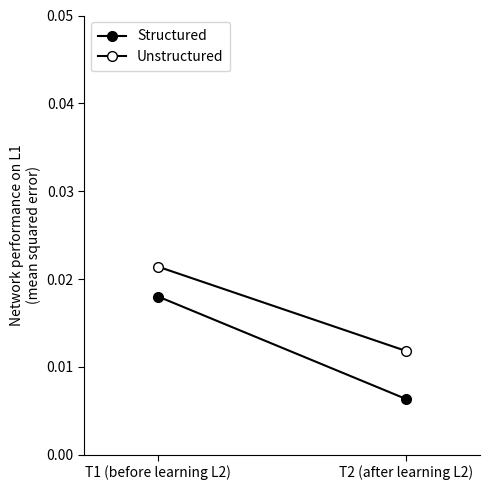

Reading left to right, what are all the values shown in this chart?

Structured: T1 (before learning L2)=0.0	T2 (after learning L2)=0.0
Unstructured: T1 (before learning L2)=0.0	T2 (after learning L2)=0.0